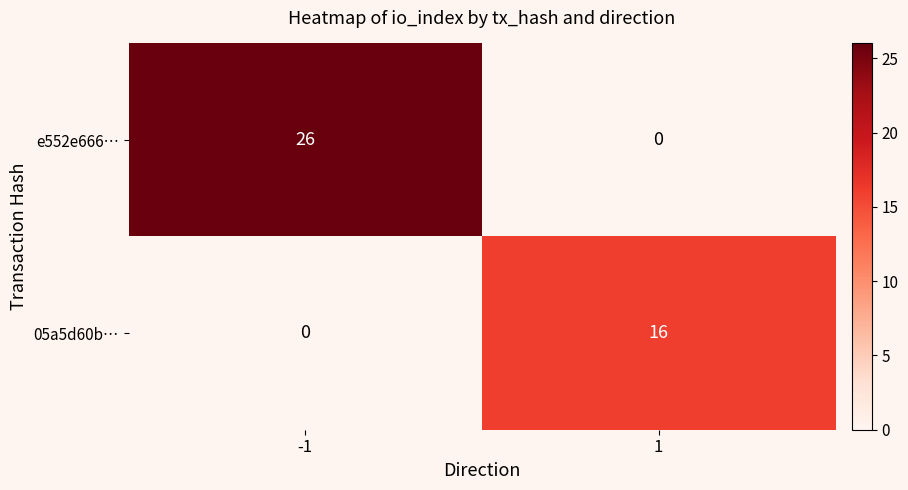

The value of 05a5d60b… at -1 is -5. True or false?

False